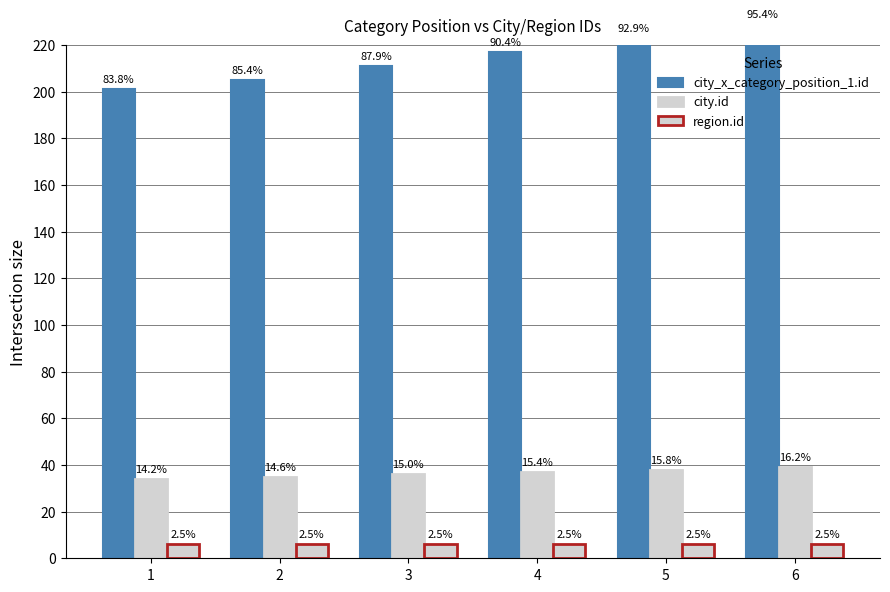

Rank the series at 1 from highest to lowest value.

city_x_category_position_1.id, city.id, region.id